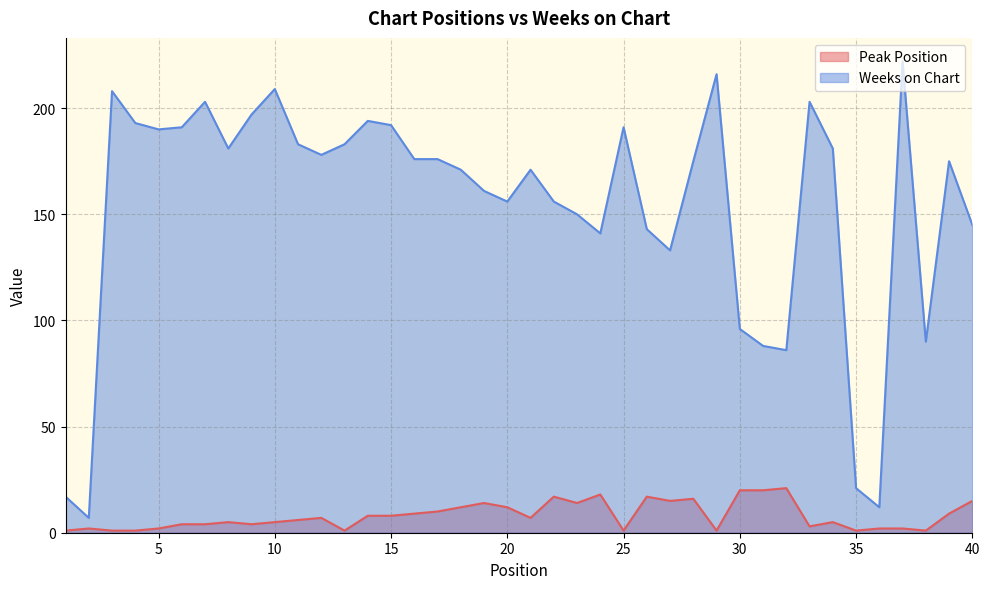

What is the difference between the second highest and minimum values in the Peak Position series?

19